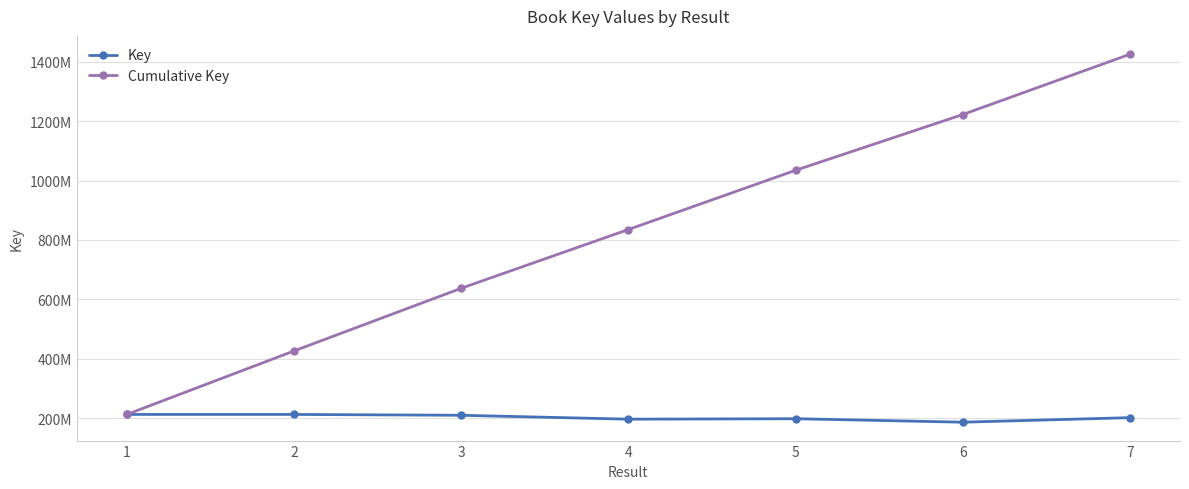

What are all the series names shown in the legend?

Key, Cumulative Key